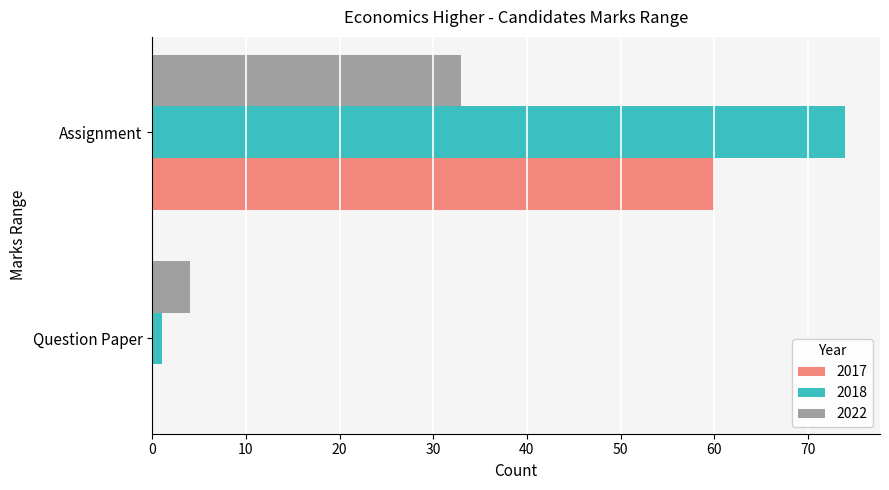

Count the number of categories in the chart.

2